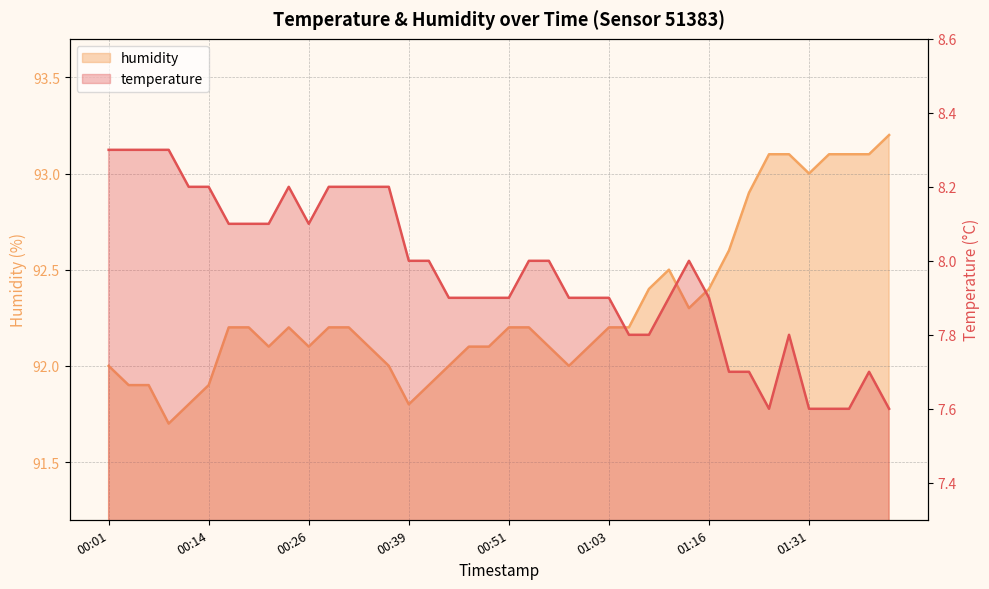

What is the average value of the temperature series?

8.0